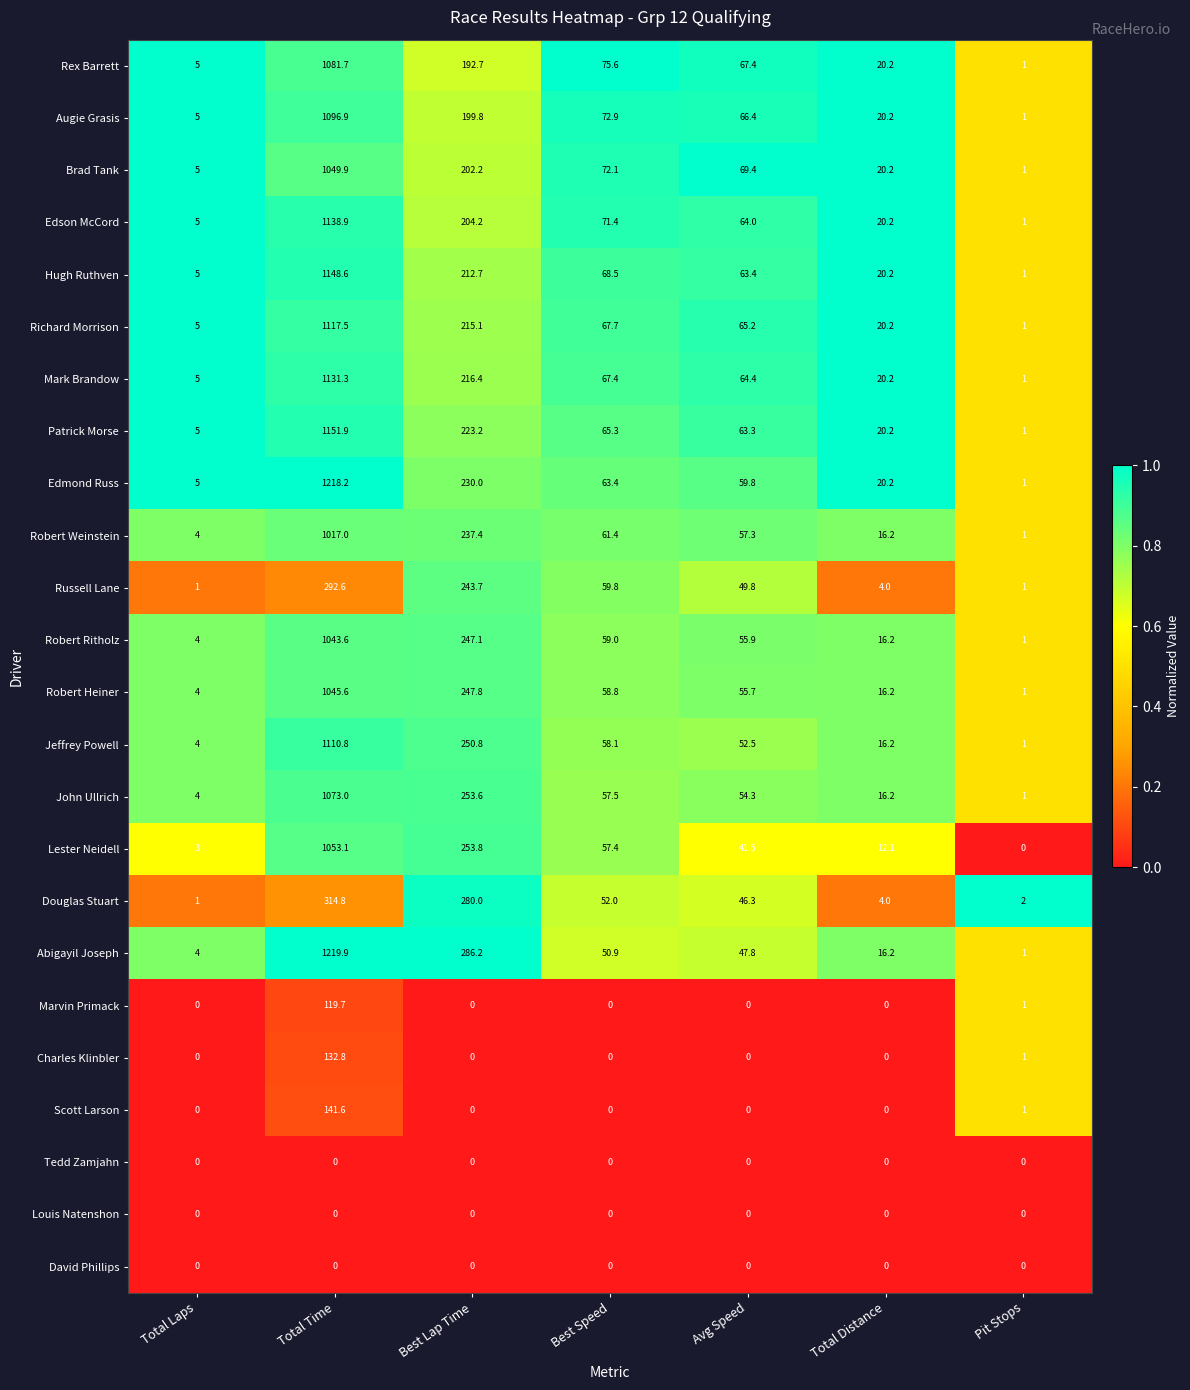

What value does the Edmond Russ series have at Total Distance?

20.2